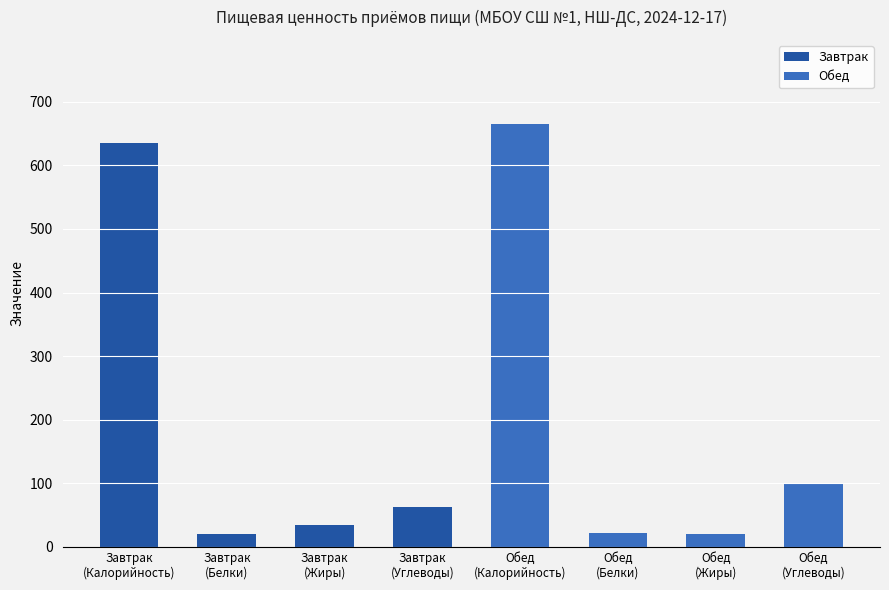

What are all the series names shown in the legend?

Завтрак, Обед